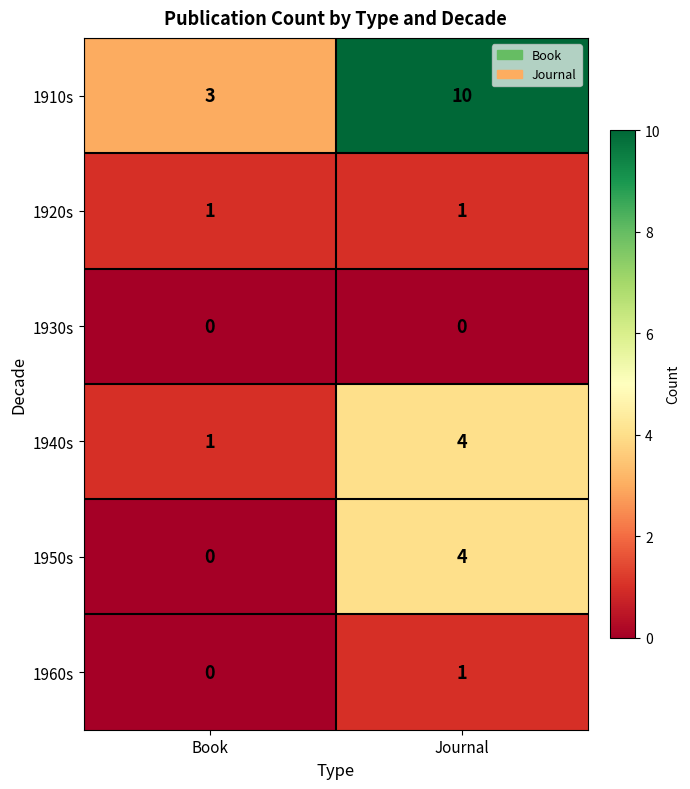

True or false: 1940s has a value of 0 at Book.

False